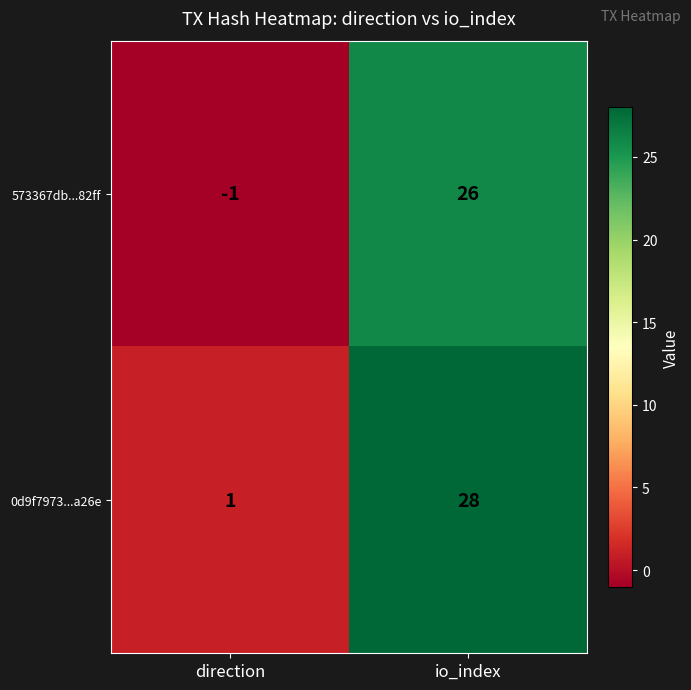

At which category is the sum across all series the highest?

io_index